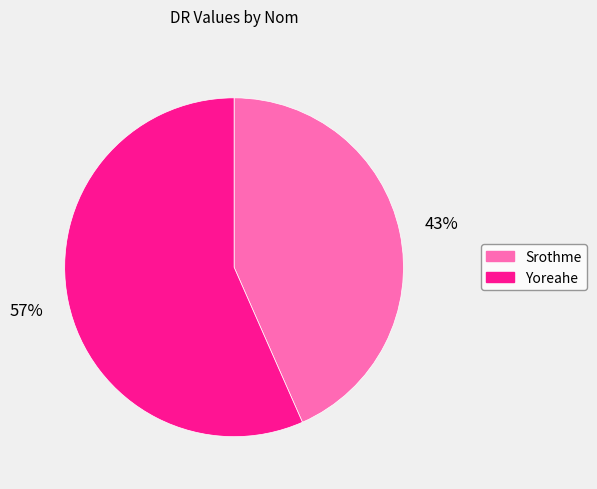

Does any single category account for the majority?

Yes